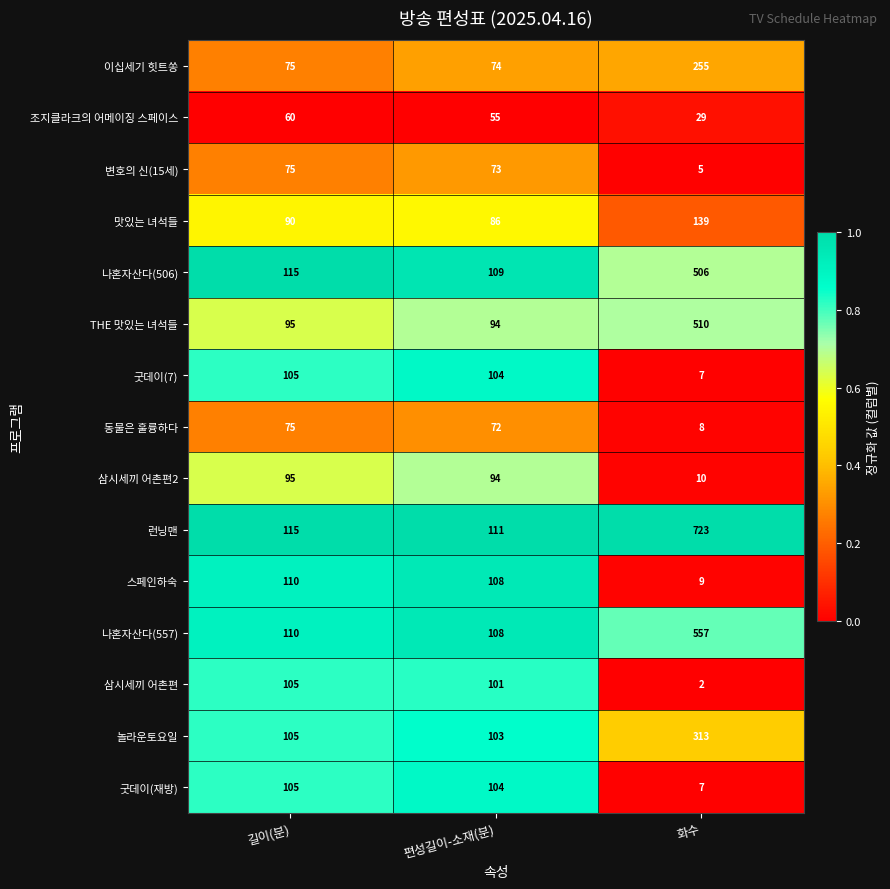

Where does the 조지클라크의 어메이징 스페이스 series first go above 55?

길이(분)